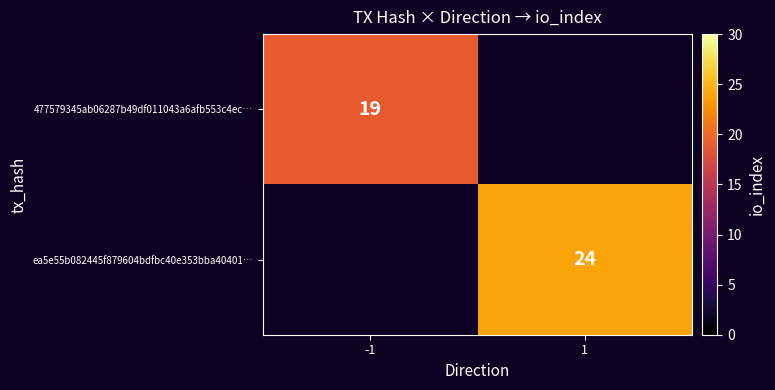

How many distinct data groups are displayed?

2